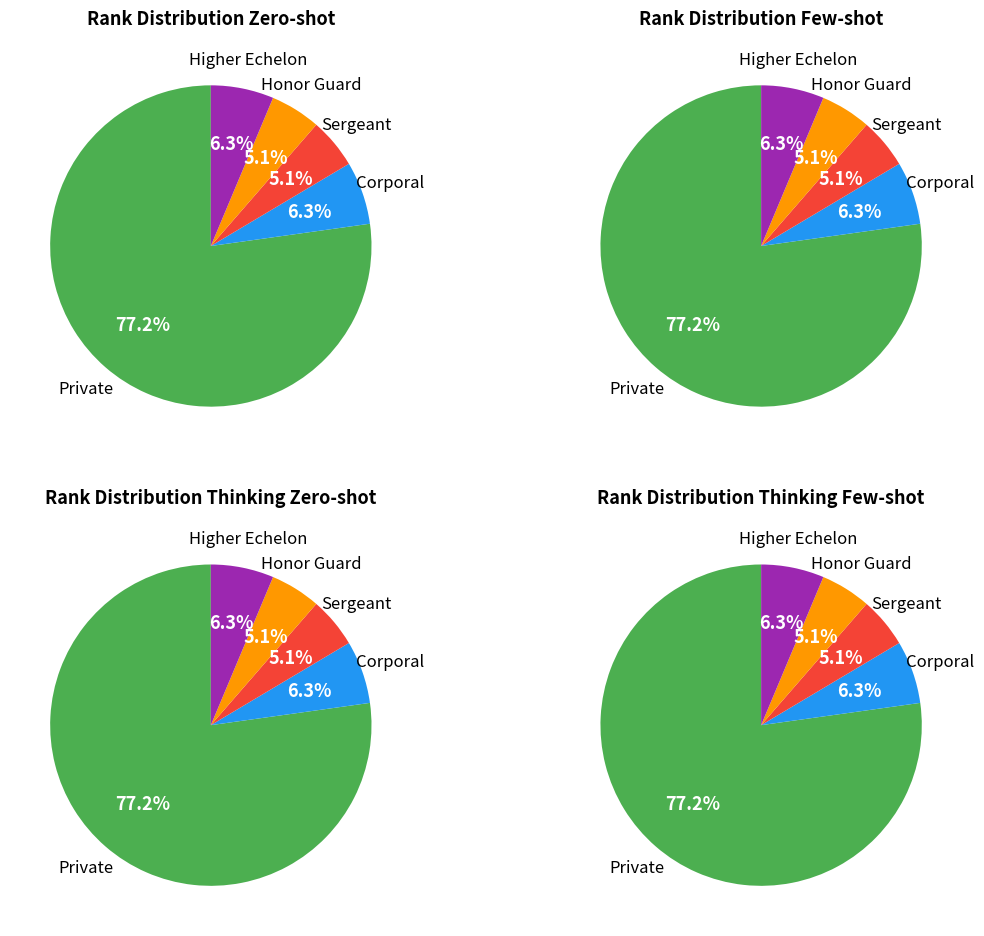

Approximately how many times larger is the value at Corporal compared to Honor Guard?

1.2